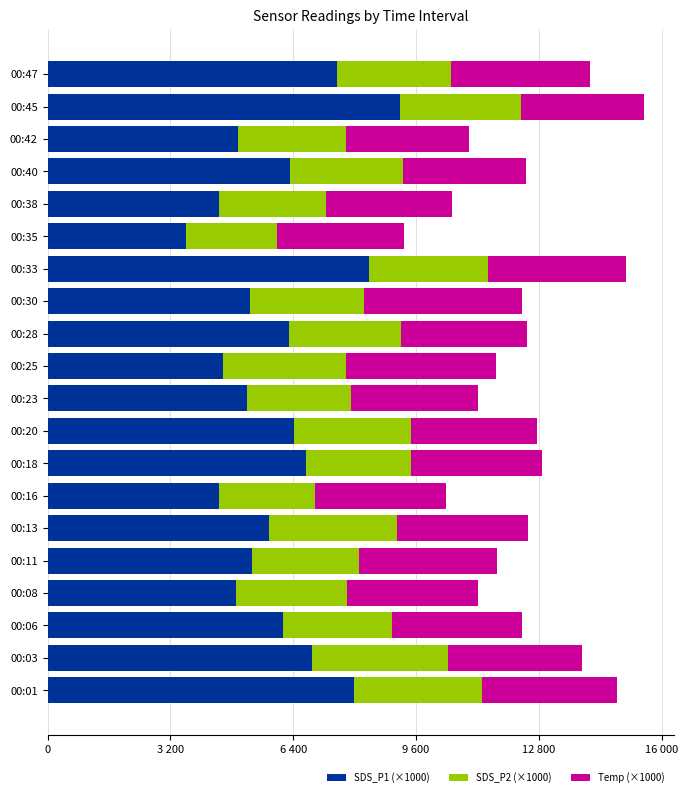

What are all the series names shown in the legend?

SDS_P1 (×1000), SDS_P2 (×1000), Temp (×1000)